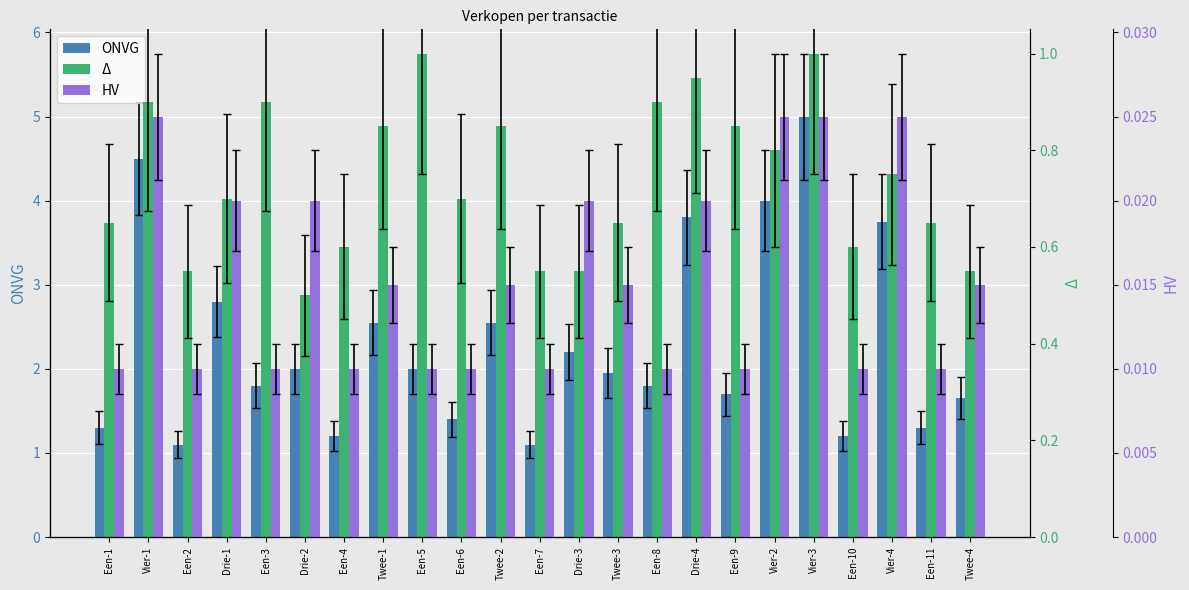

The HV series shows 0.0 at Een-3. True or false?

True